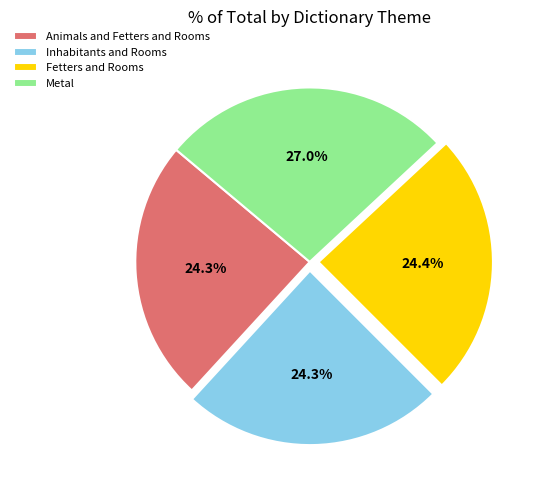

Approximately how many times larger is the value at Animals and Fetters and Rooms compared to Inhabitants and Rooms?

1.0